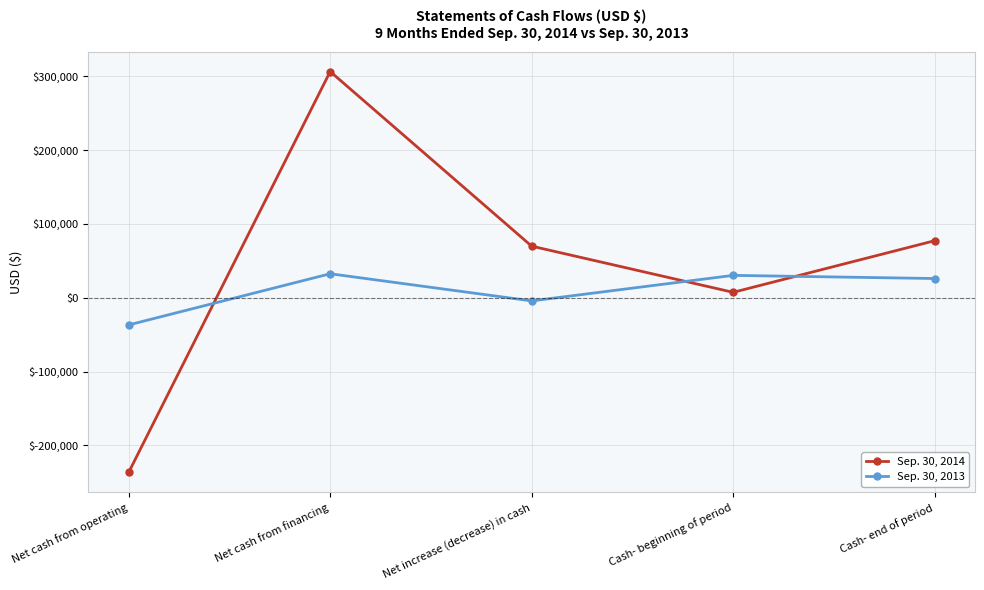

The Sep. 30, 2014 series shows 487807 at Net cash from financing. True or false?

False